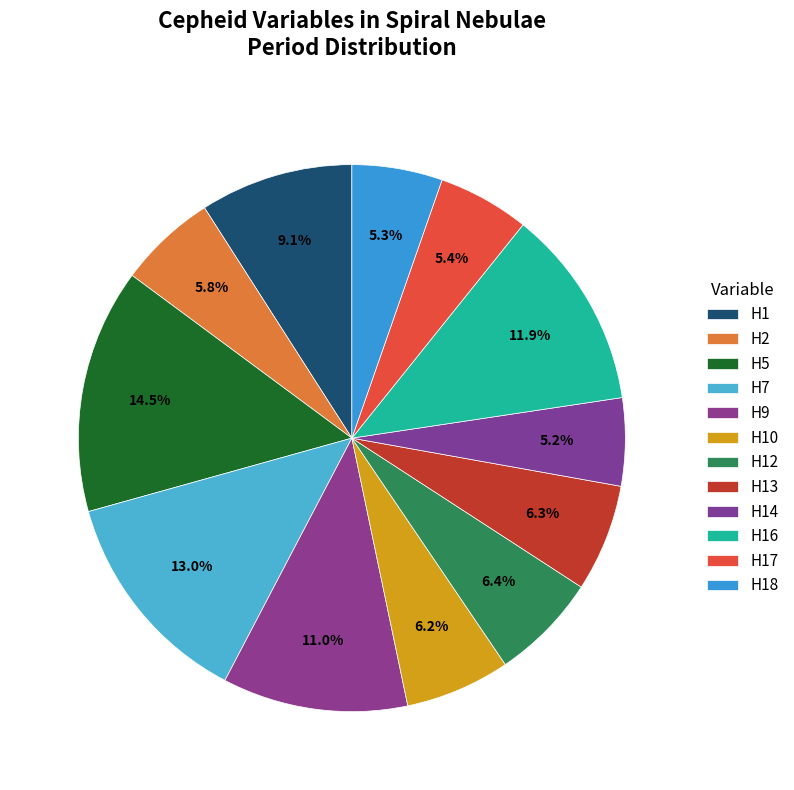

Count the number of slices in the pie.

12